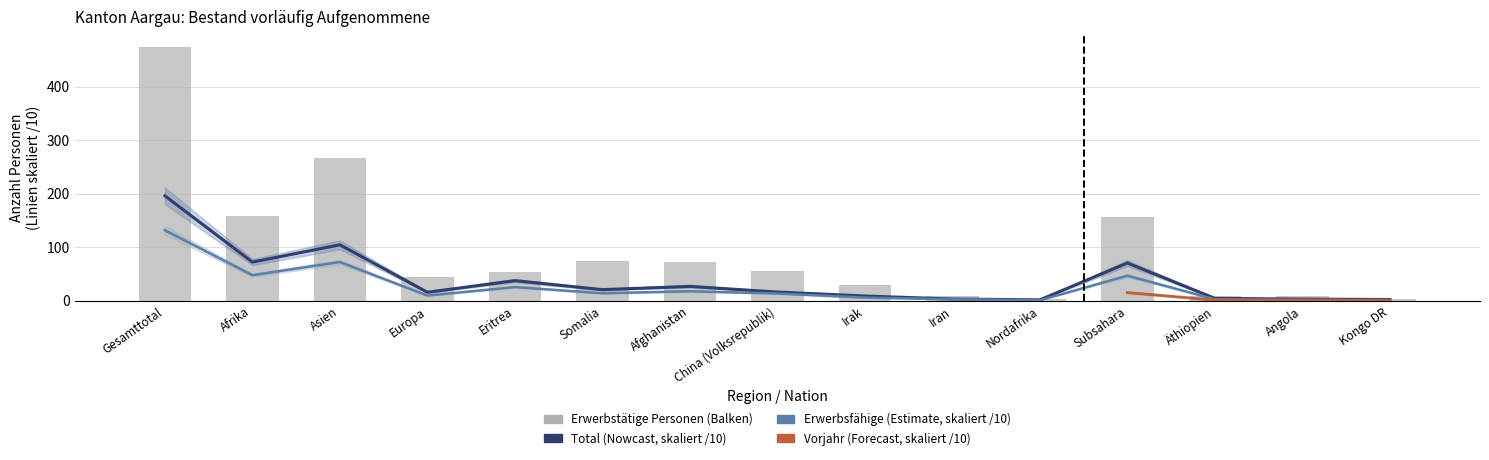

Does the chart contain stacked bars?

No